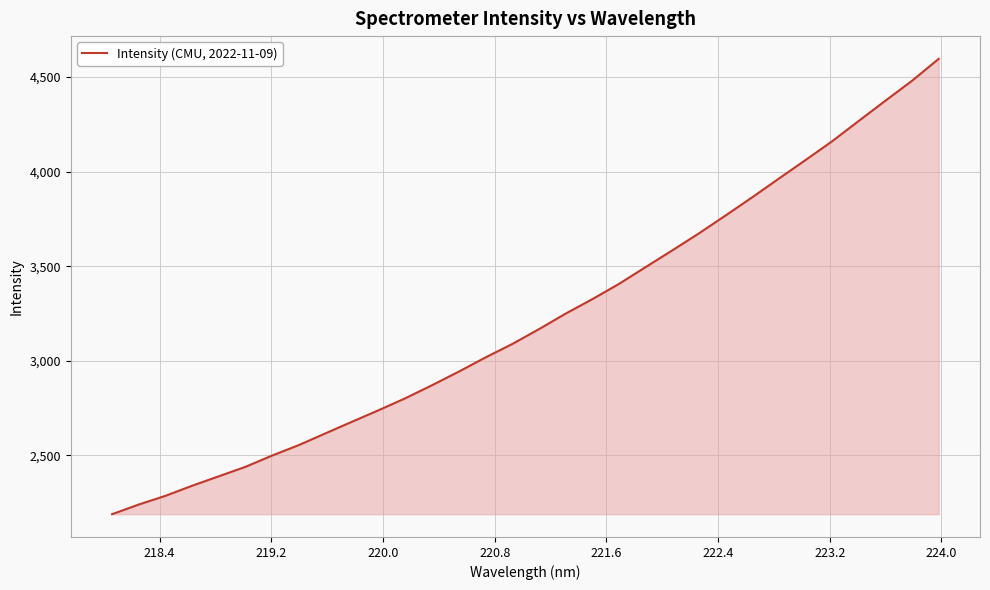

What is the difference between the maximum and minimum values?

2406.9